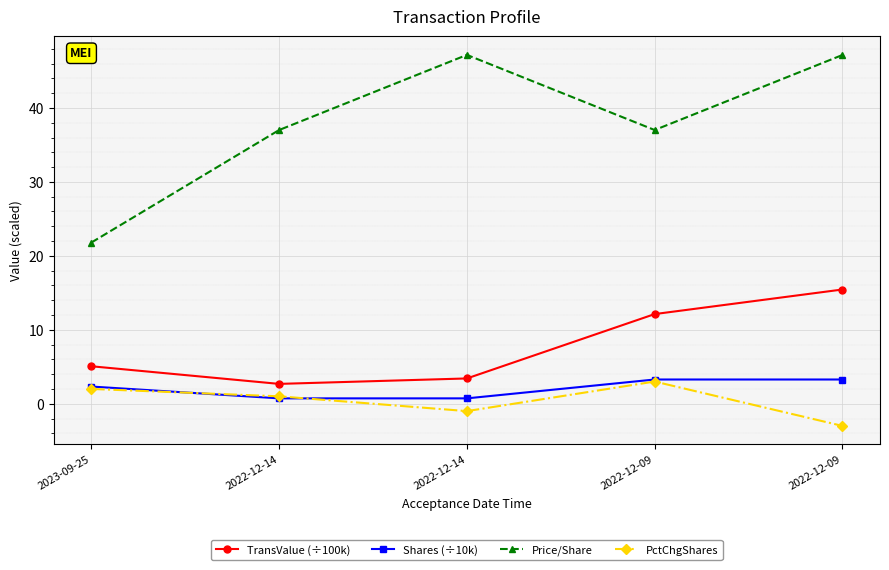

Which series ends up on top after the final intersection of Shares (÷10k) and PctChgShares?

Shares (÷10k)